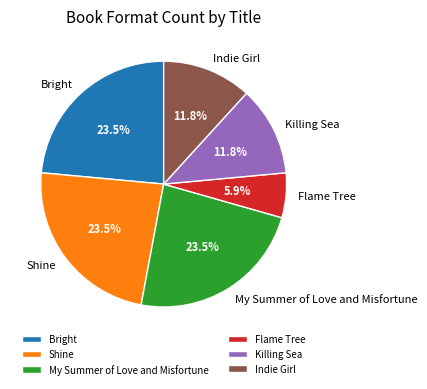

To the nearest percent, what is the average slice percentage?

17%